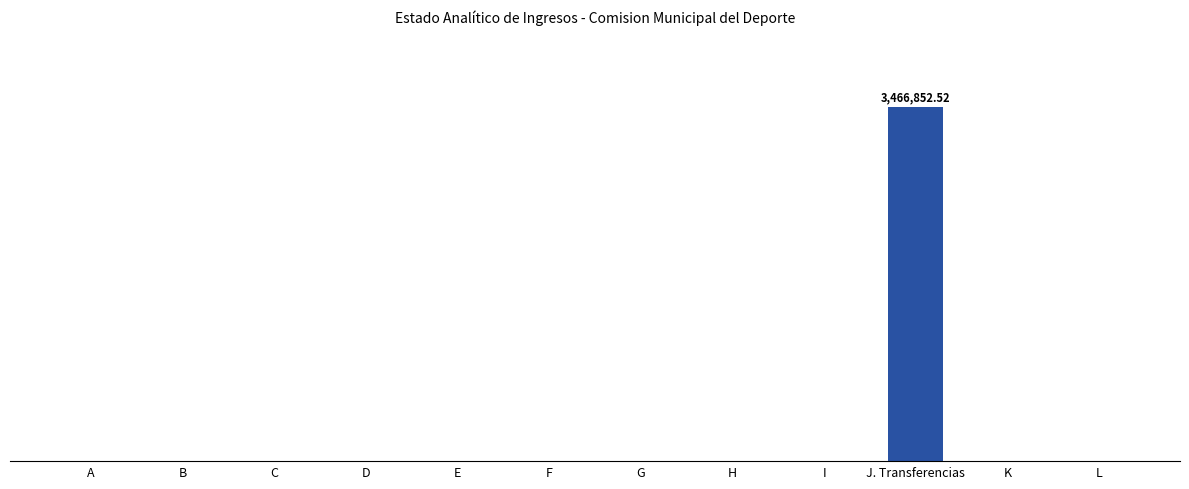

Reading left to right, list all the values displayed in this chart.

0.0	0.0	0.0	0.0	0.0	0.0	0.0	0.0	0.0	3466852.5	0.0	0.0